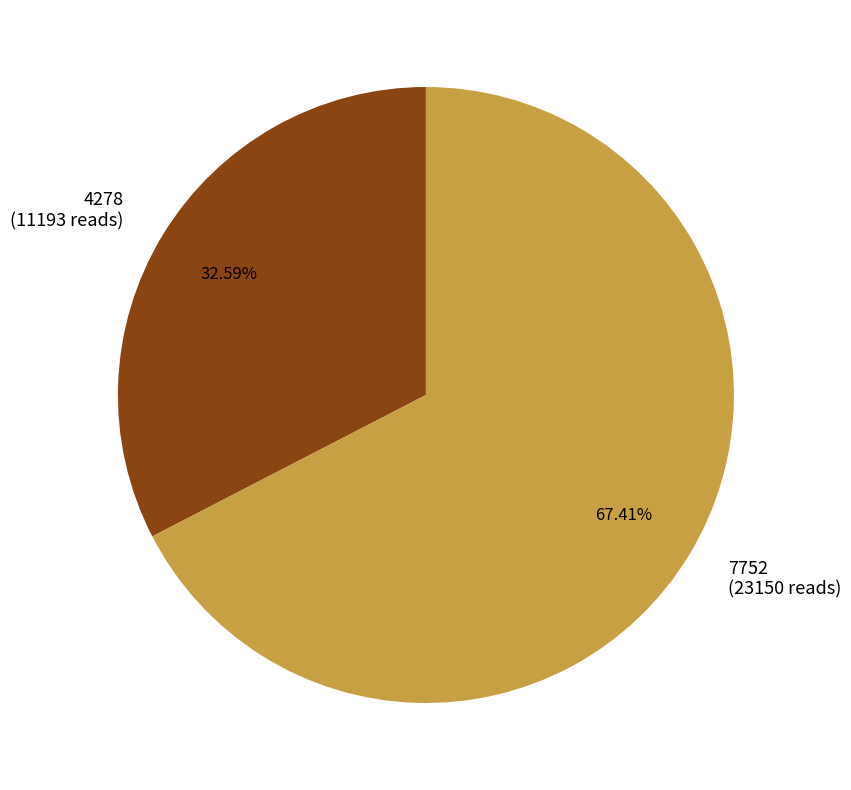

Is there any slice that represents more than half of the pie?

Yes